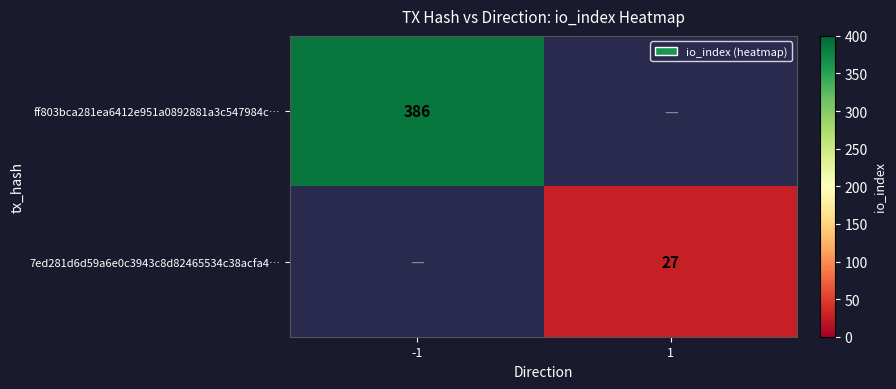

Is it true that 7ed281d6d59a6e0c3943c8d82465534c38acfa4… equals 11.7 at 1?

False